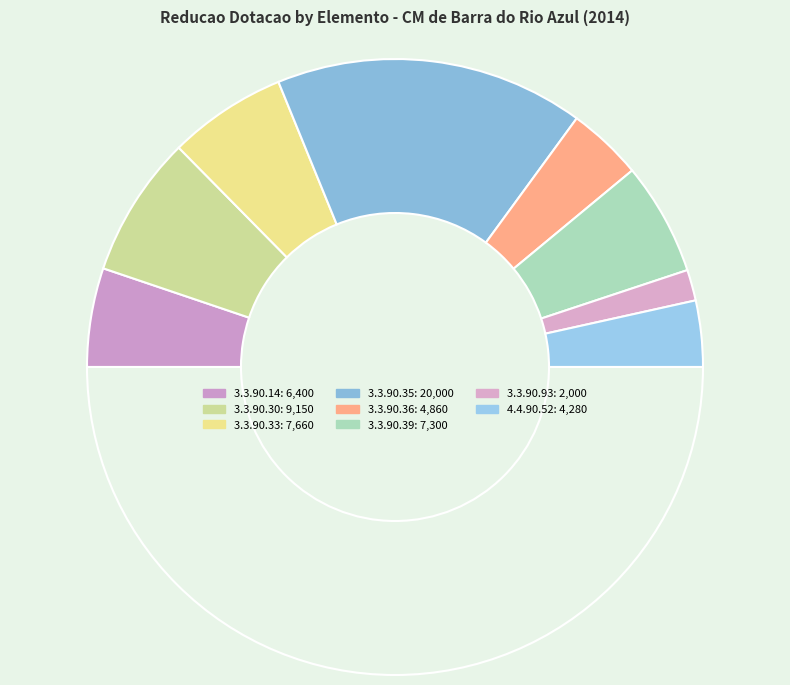

Count the number of slices in the pie.

9